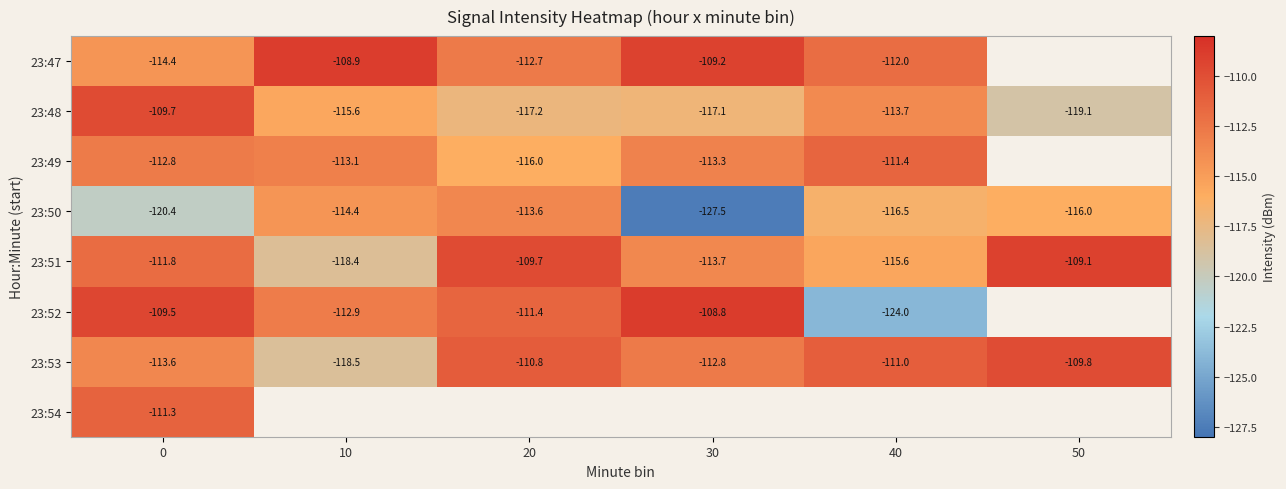

Is the value of 23:47 at 0 greater than the value of 23:51 at 30?

No